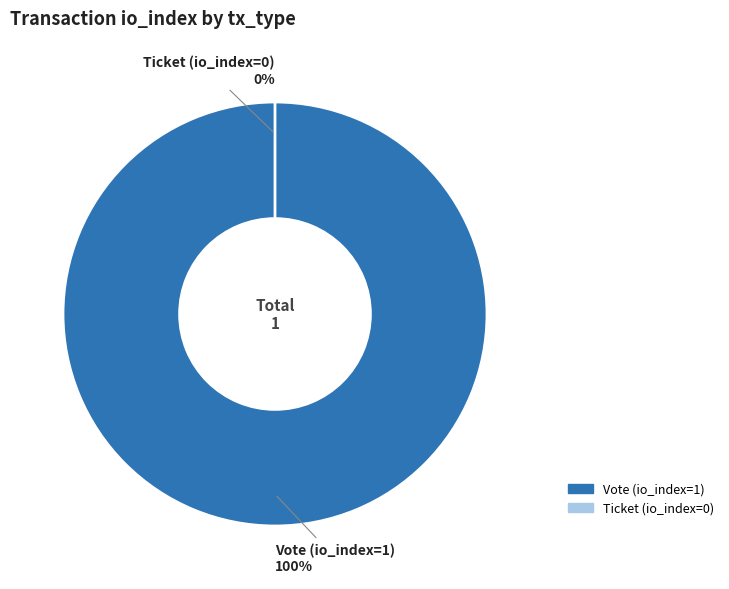

True or false: Vote (io_index=1) accounts for 85% of the total.

False